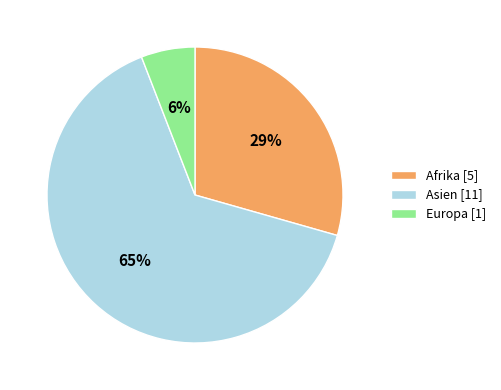

Which slice represents more than half of the pie?

Asien